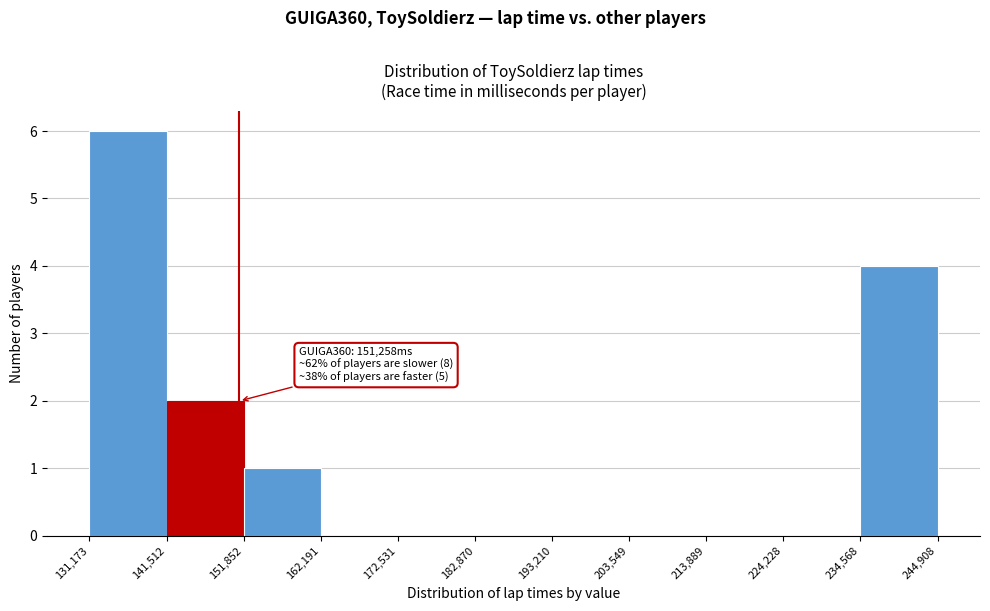

Over which range of the x-axis is the bar tallest?

131,173 to 141,512